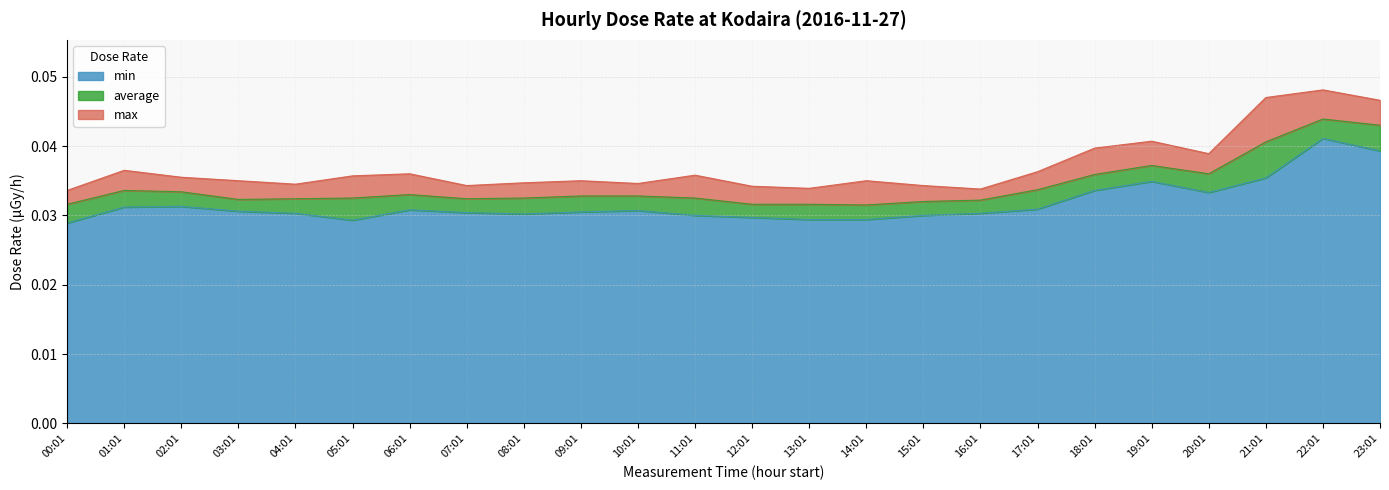

At which label is average closest to 0?

14:01